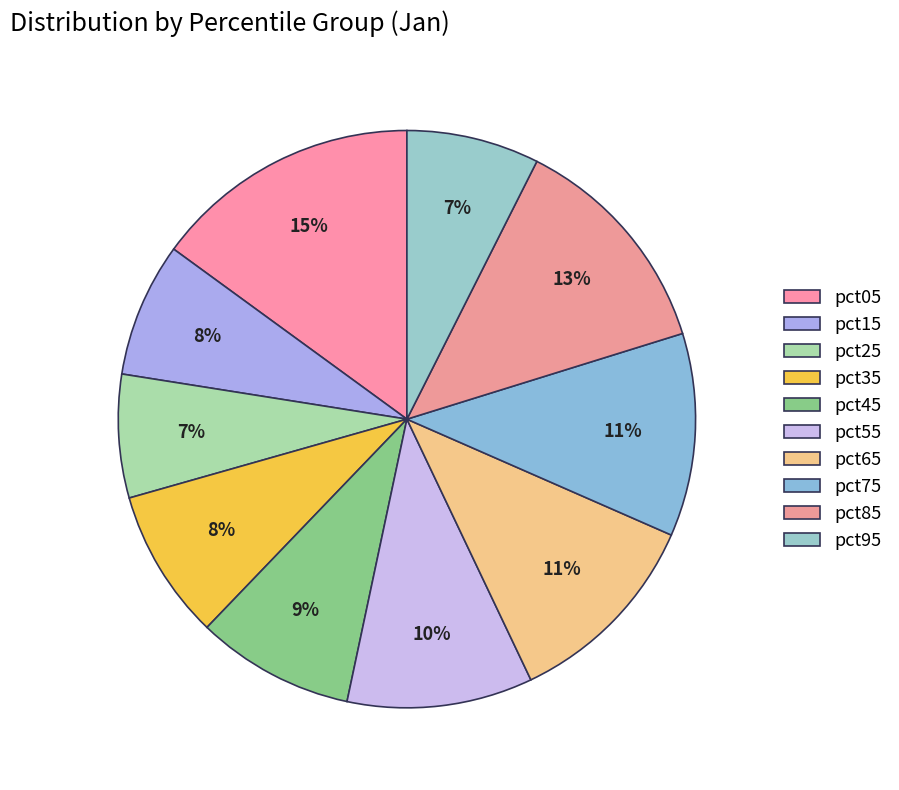

What is the total percentage of pct65 and pct25?

18.3%